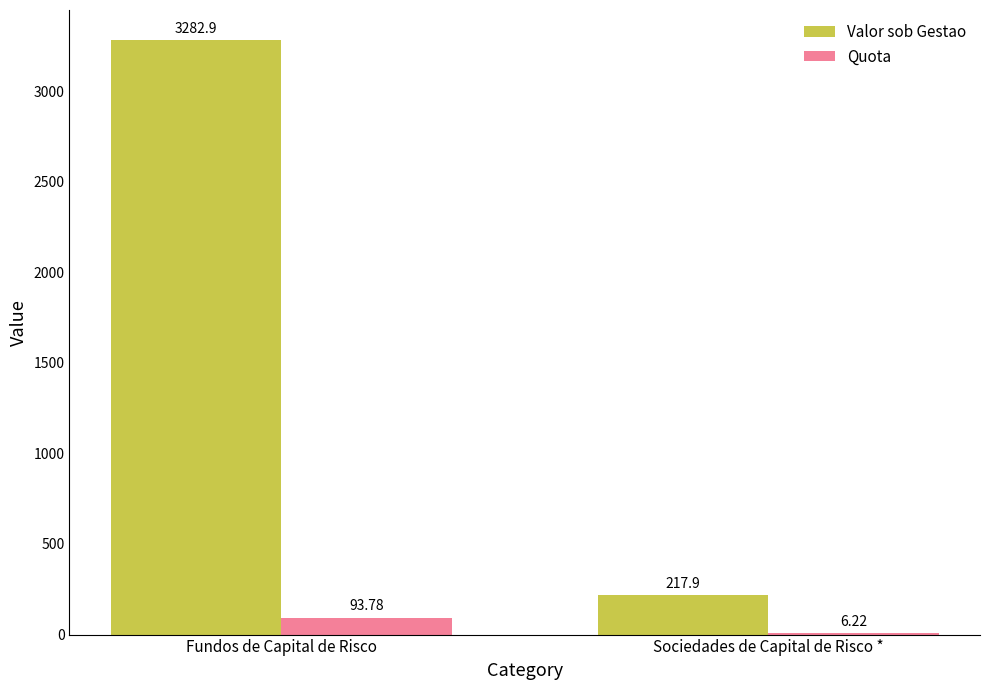

What is the sum of the Valor sob Gestao values at Fundos de Capital de Risco and Sociedades de Capital de Risco *?

3500.8